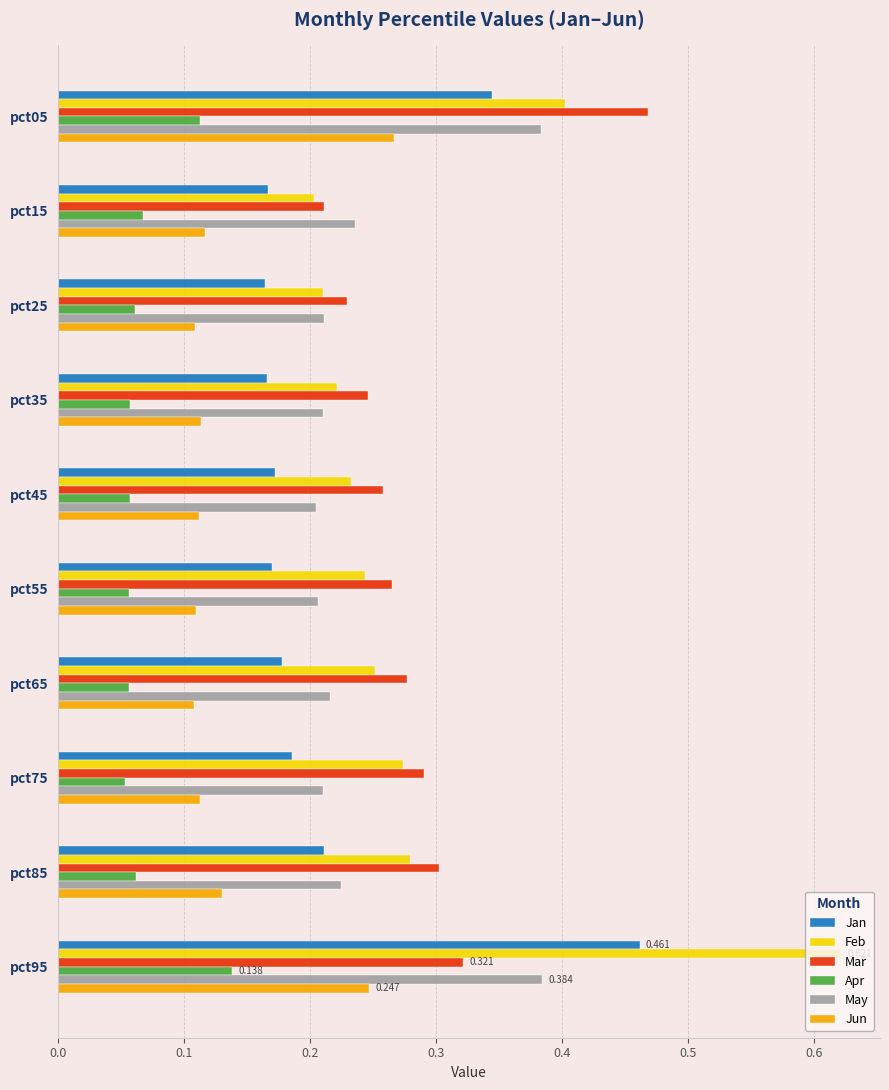

Which series has the largest range (max minus min)?

Feb